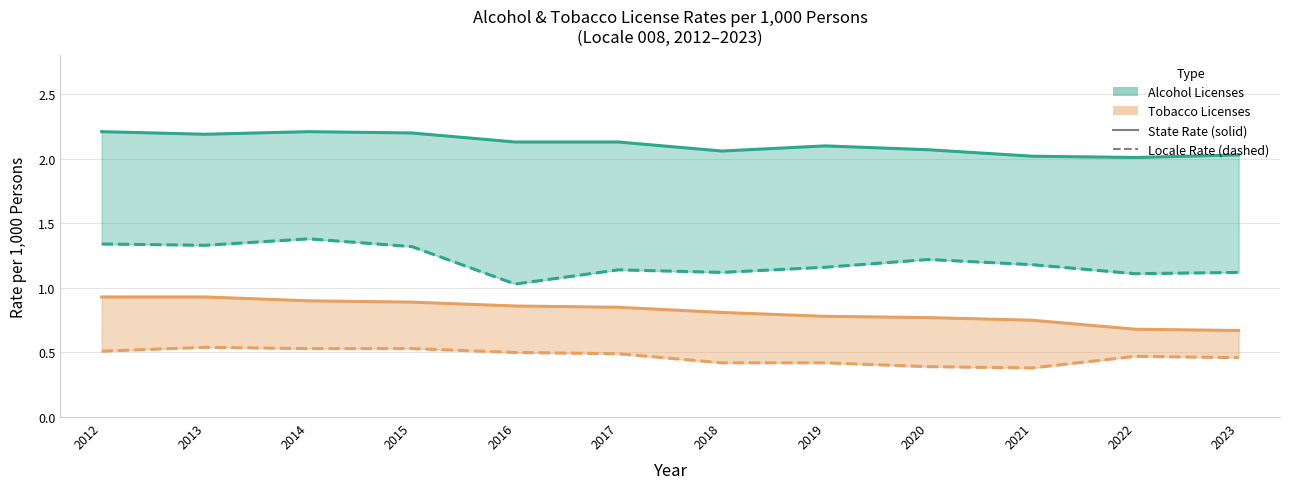

Which series has the largest total across all categories?

State Rate (Alcohol)